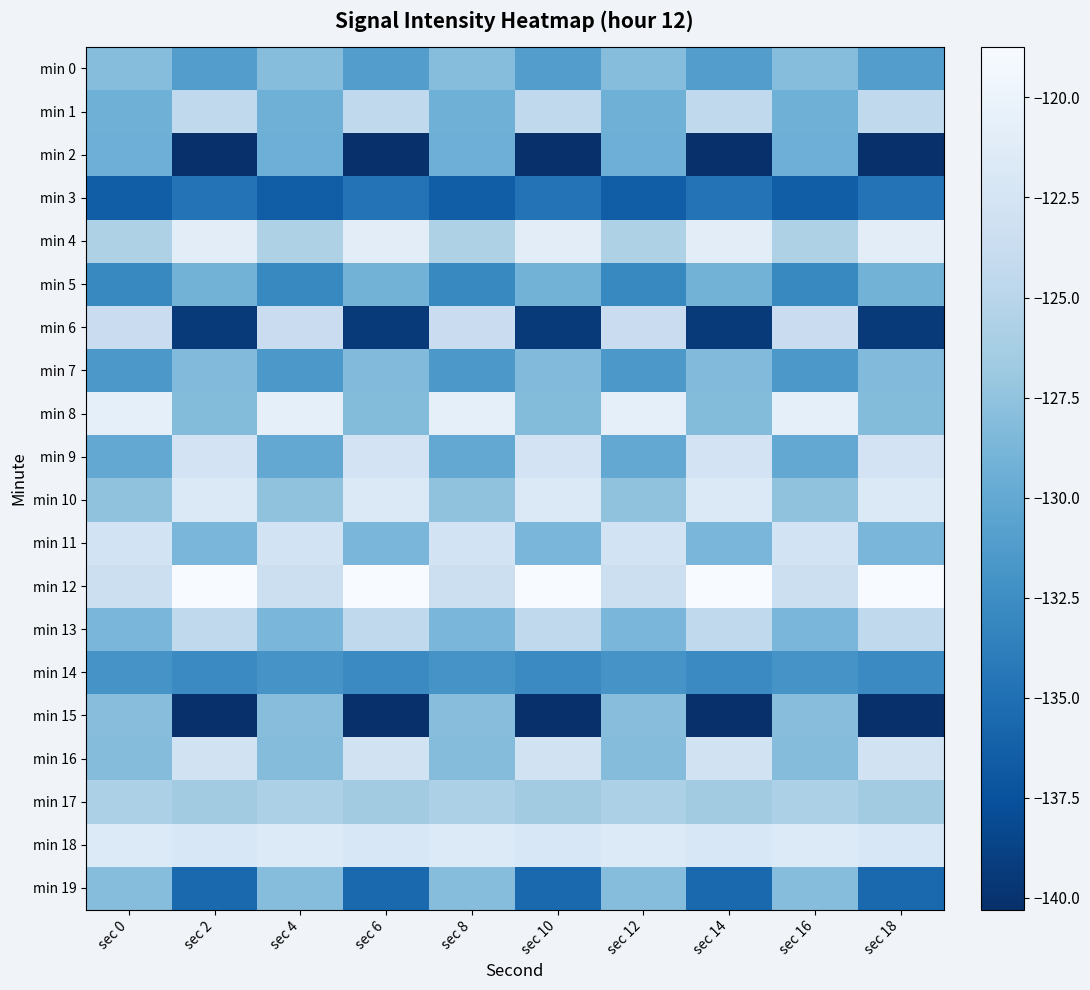

At sec 14, list the series in order from smallest to largest.

min 2, min 15, min 6, min 19, min 3, min 14, min 0, min 5, min 11, min 7, min 8, min 17, min 1, min 13, min 16, min 9, min 18, min 10, min 4, min 12